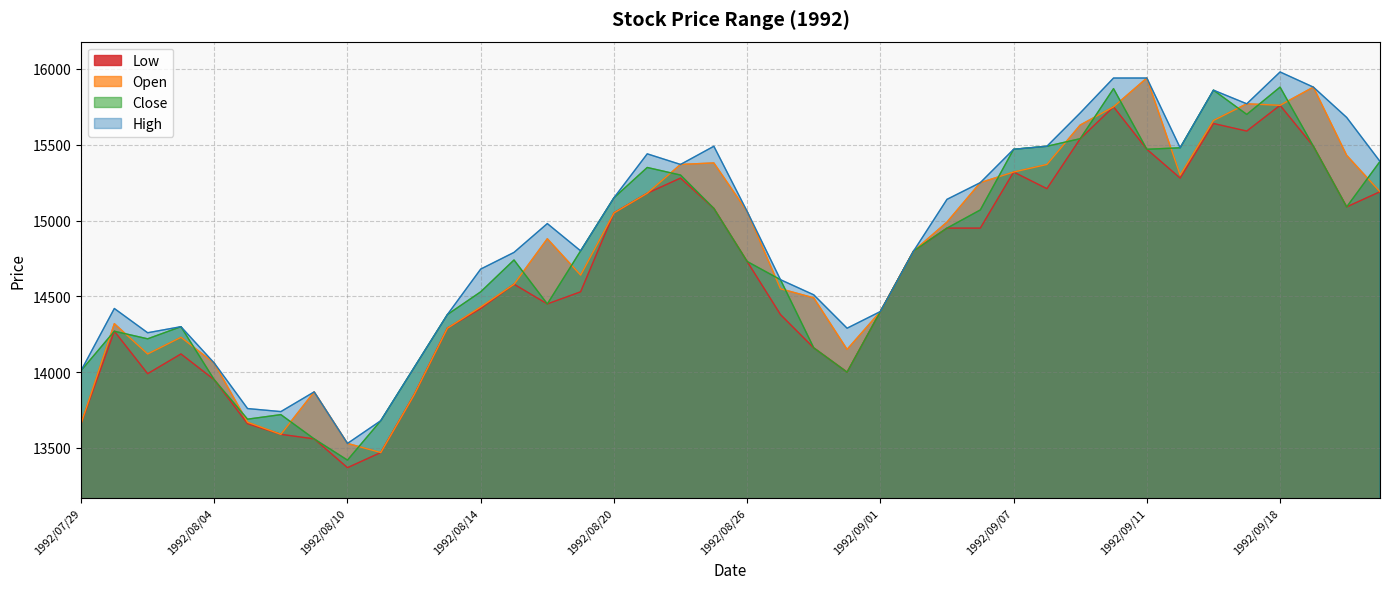

How many times do Close and Open cross each other?

20